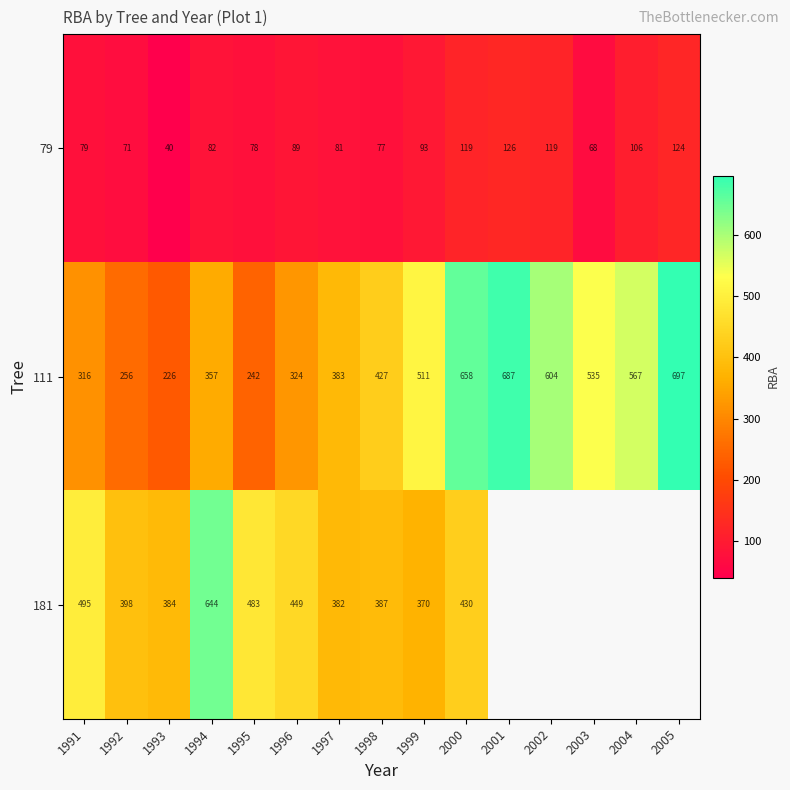

At which category does the chart reach its peak across all series?

2005